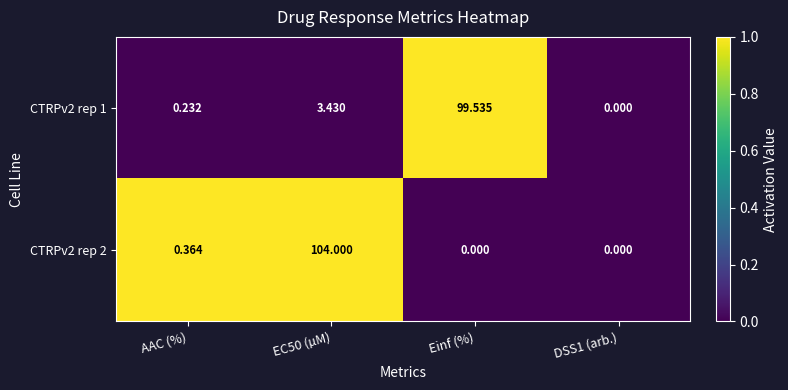

Where is CTRPv2 rep 2 nearest to the value 52?

AAC (%)